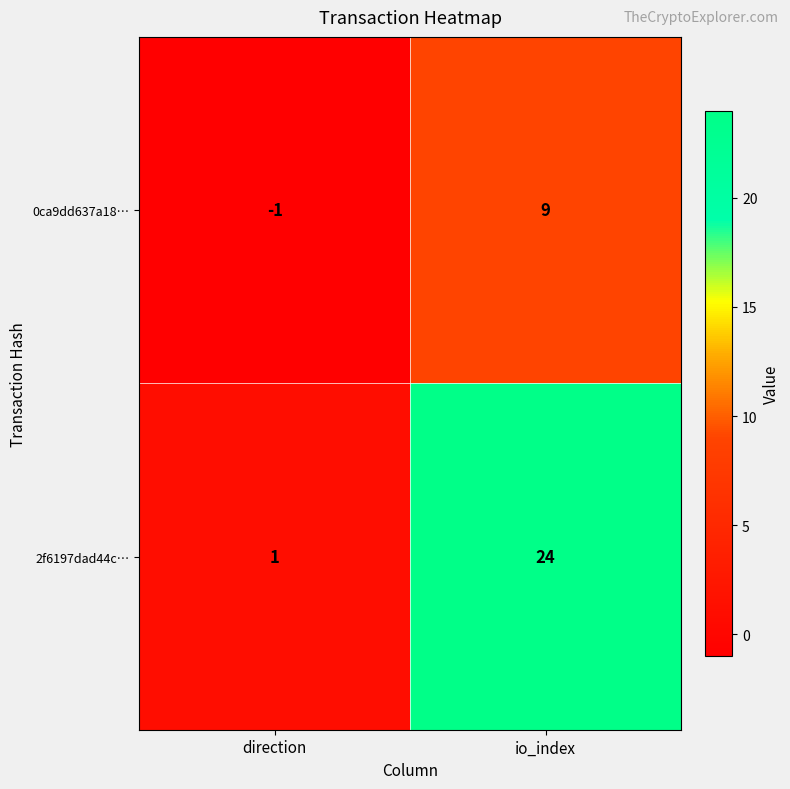

Read the 0ca9dd637a18… value at io_index.

9